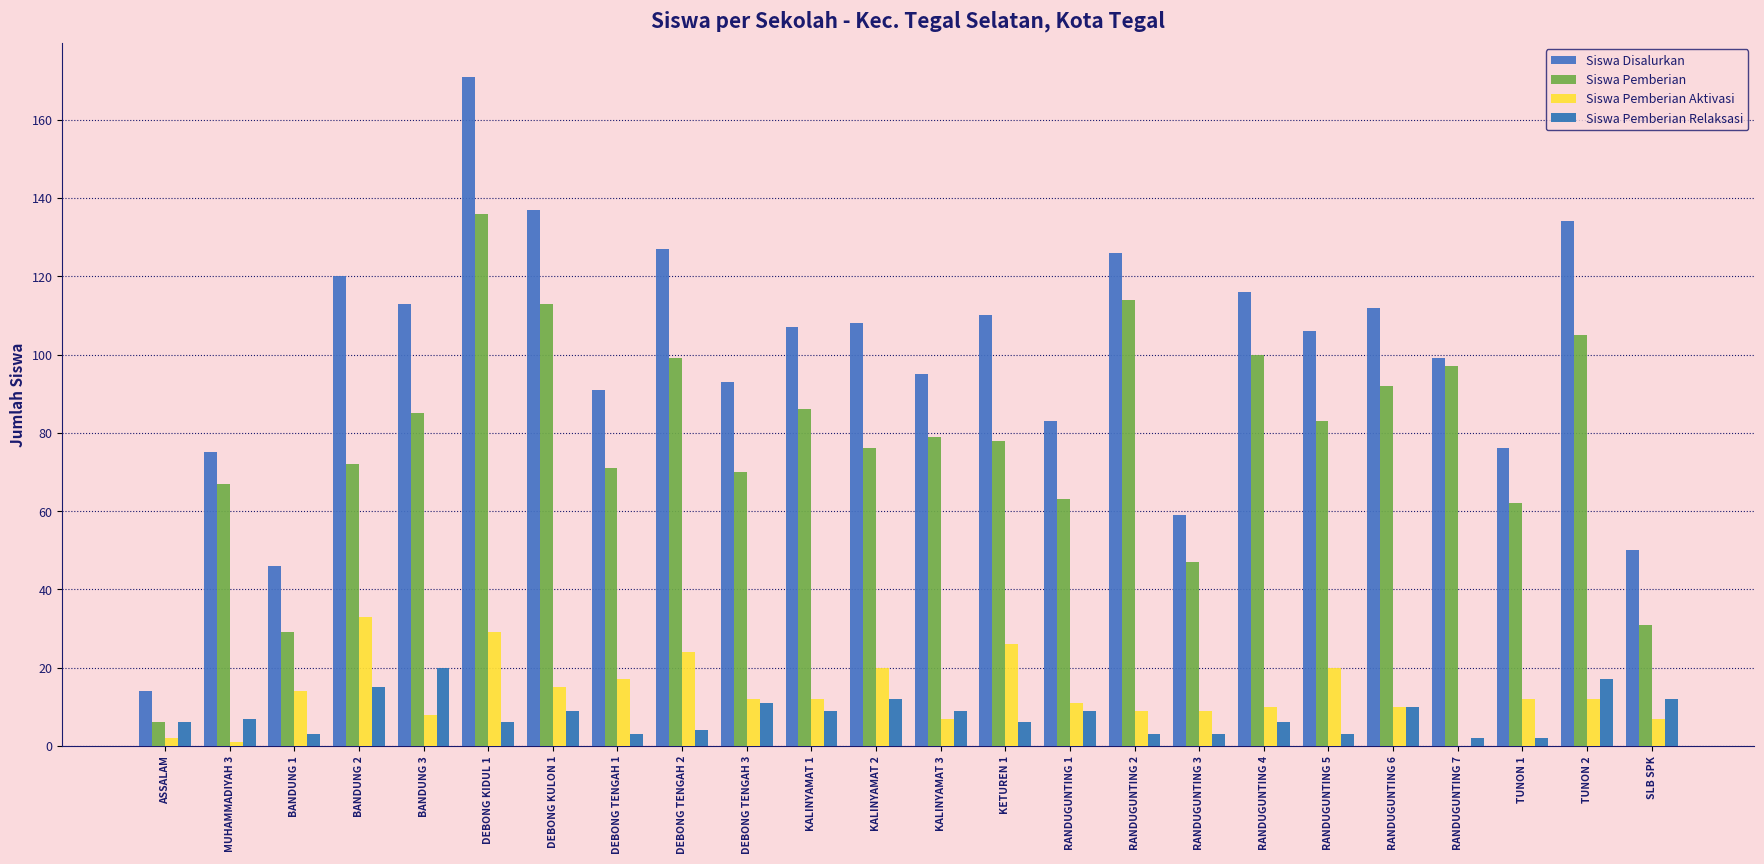

Are the bars horizontal?

No